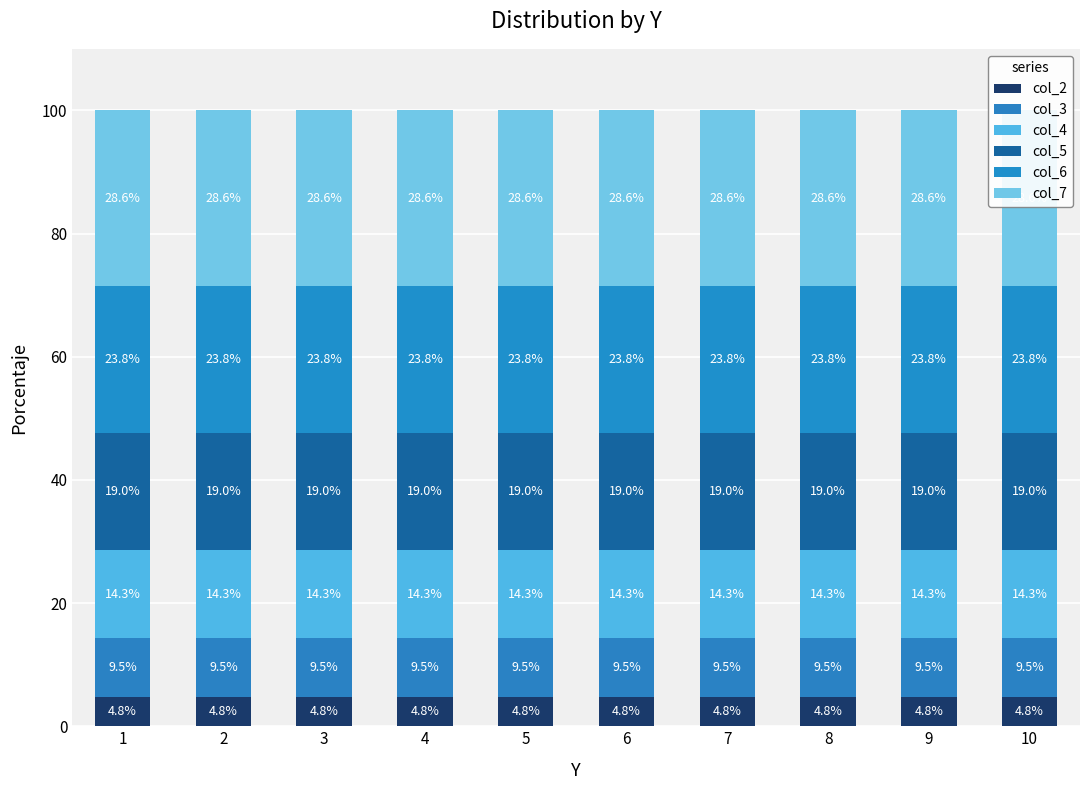

Between 1 and 2, which series saw the biggest shift?

col_2